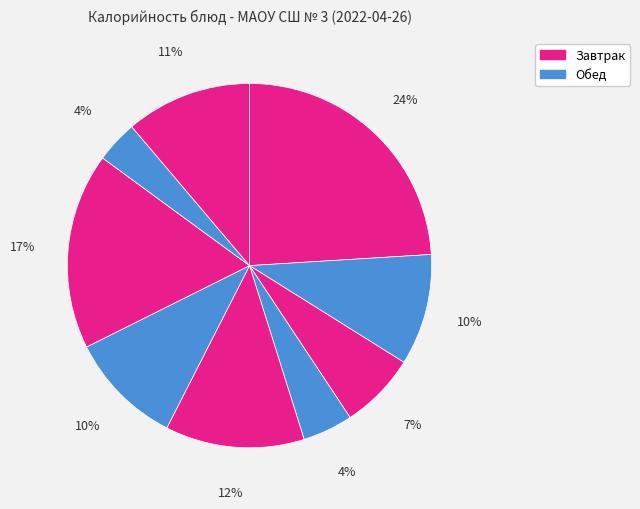

How many segments does this pie chart have?

9